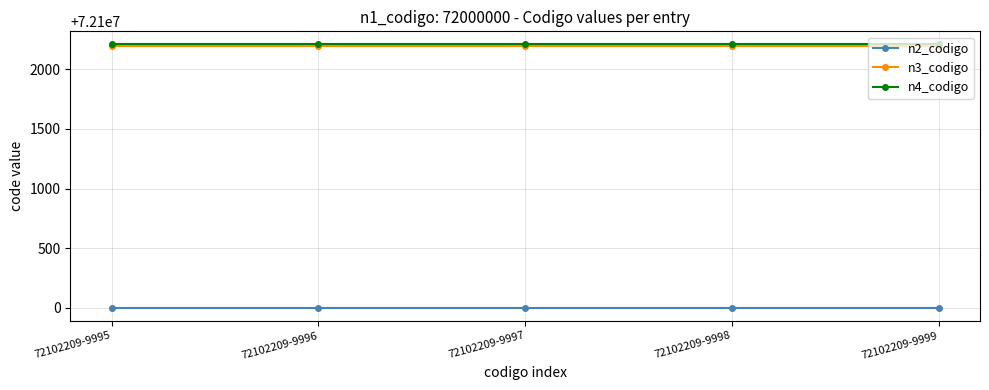

Is it true that n3_codigo equals 72102200 at 72102209-9999?

True